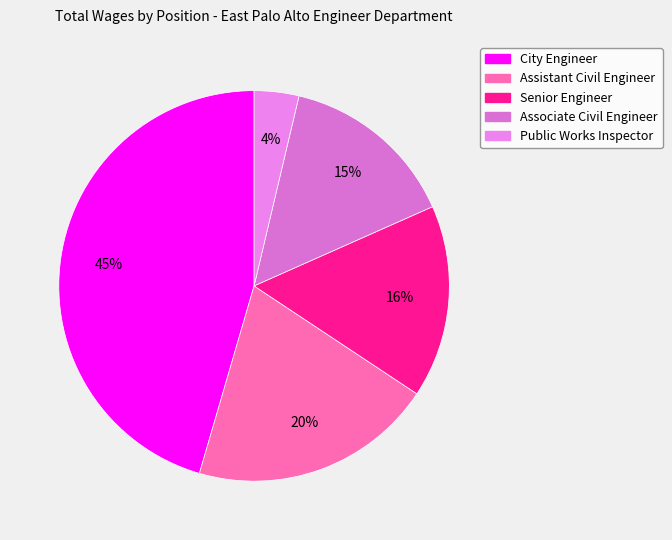

Is there any slice that represents more than half of the pie?

No